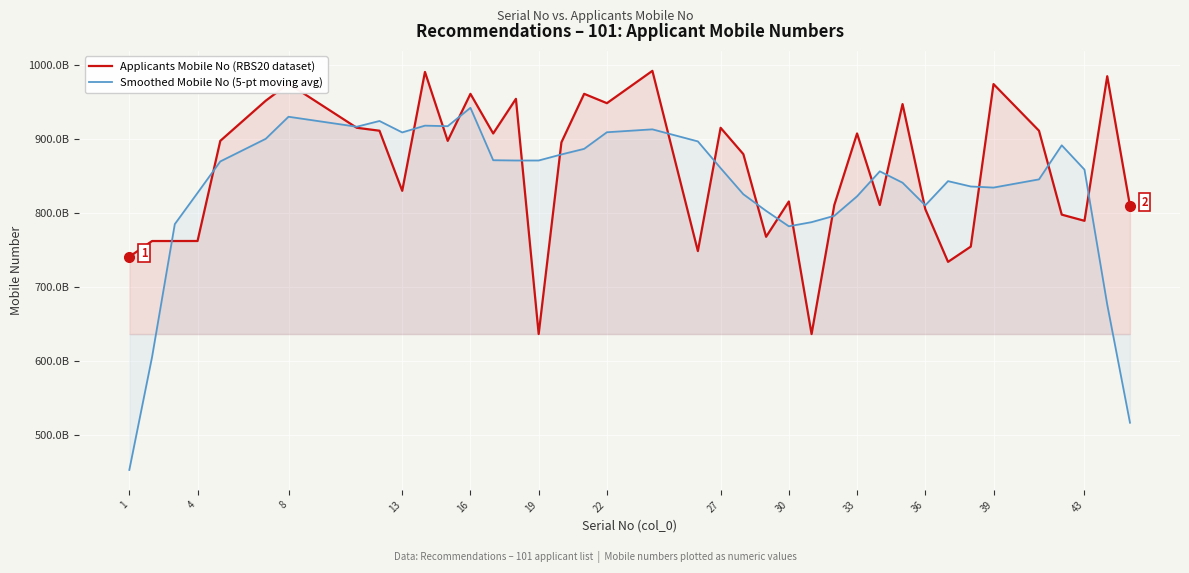

What are all the series names shown in the legend?

Applicants Mobile No (RBS20 dataset), Smoothed Mobile No (5-pt moving avg)